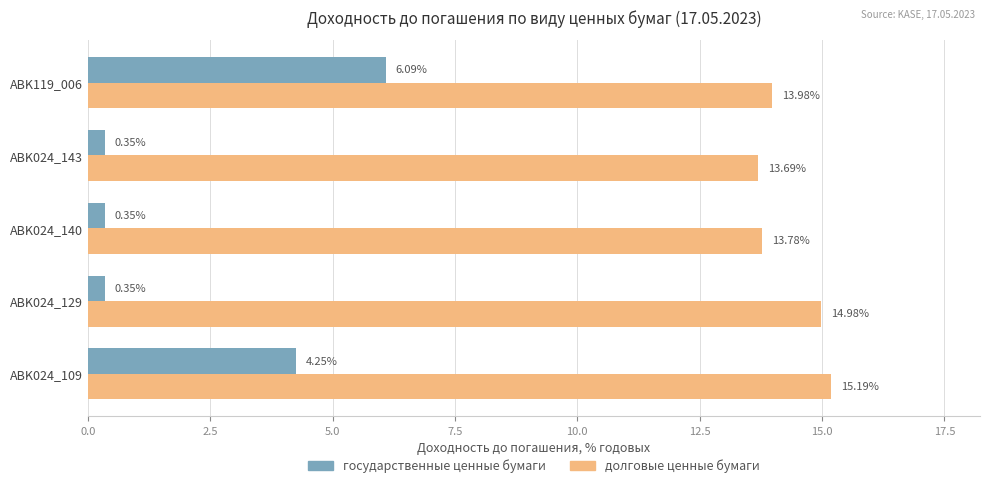

Which series has the widest spread of values?

государственные ценные бумаги